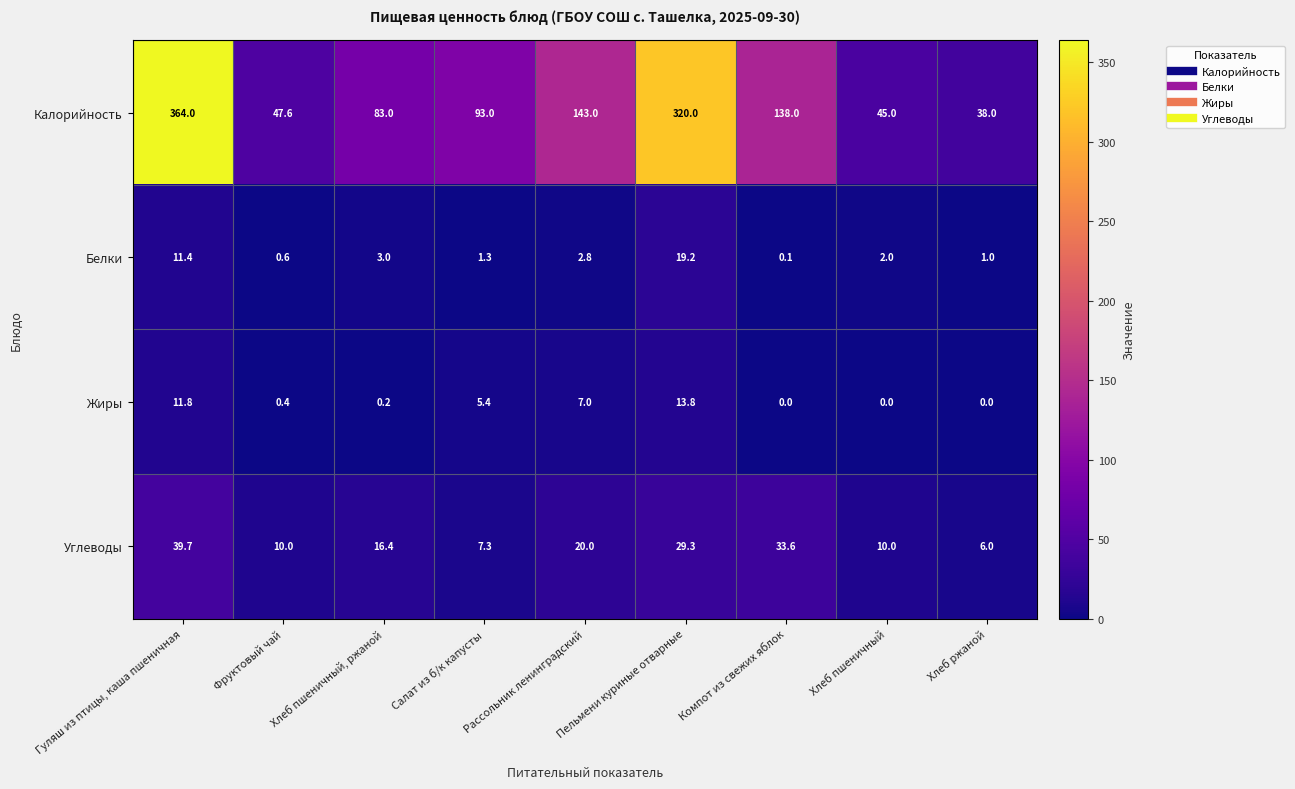

What is the total value across all series at Гуляш из птицы, каша пшеничная?

426.9